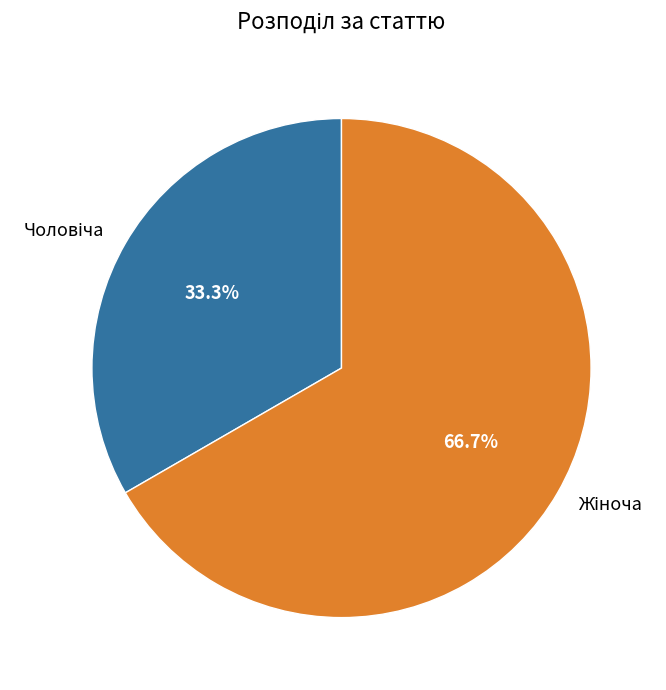

Does any single category account for the majority?

Yes